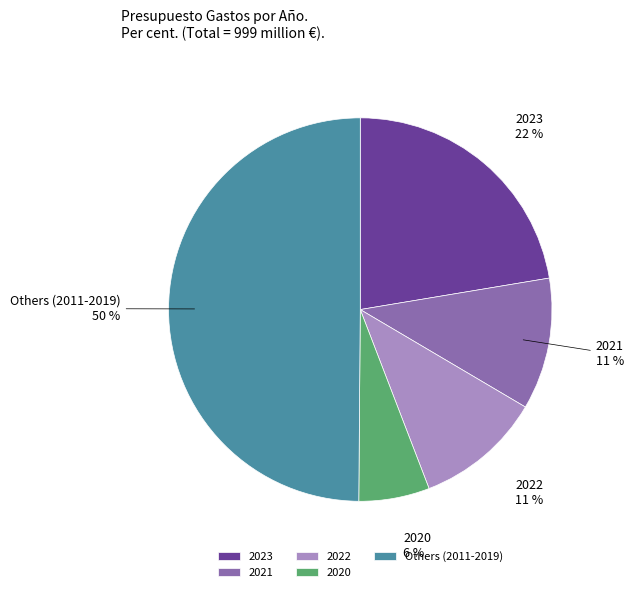

Count the number of slices in the pie.

5